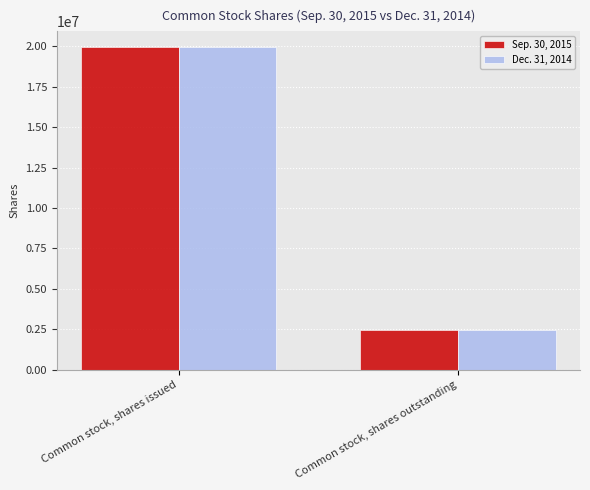

What is the value of the Dec. 31, 2014 bar at the 2nd from the left?

2429333